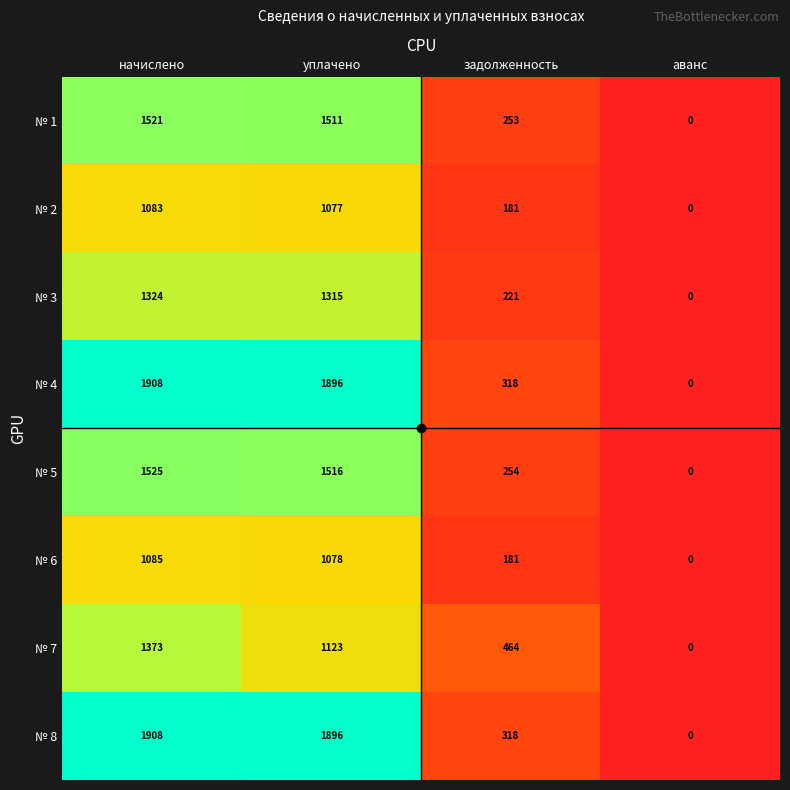

At which label does № 7 first exceed 1123?

начислено